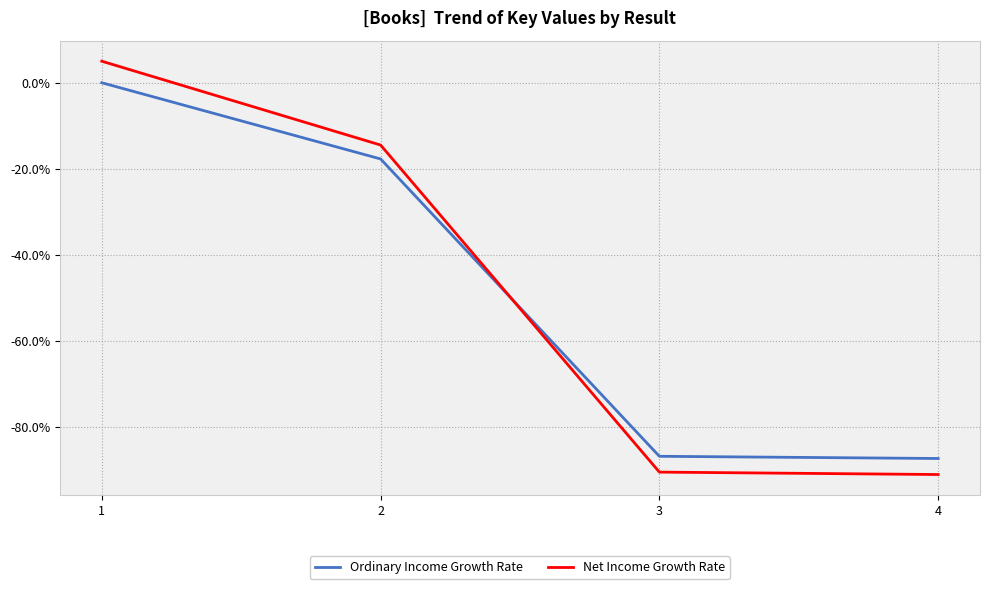

What are all the series names shown in the legend?

Ordinary Income Growth Rate, Net Income Growth Rate